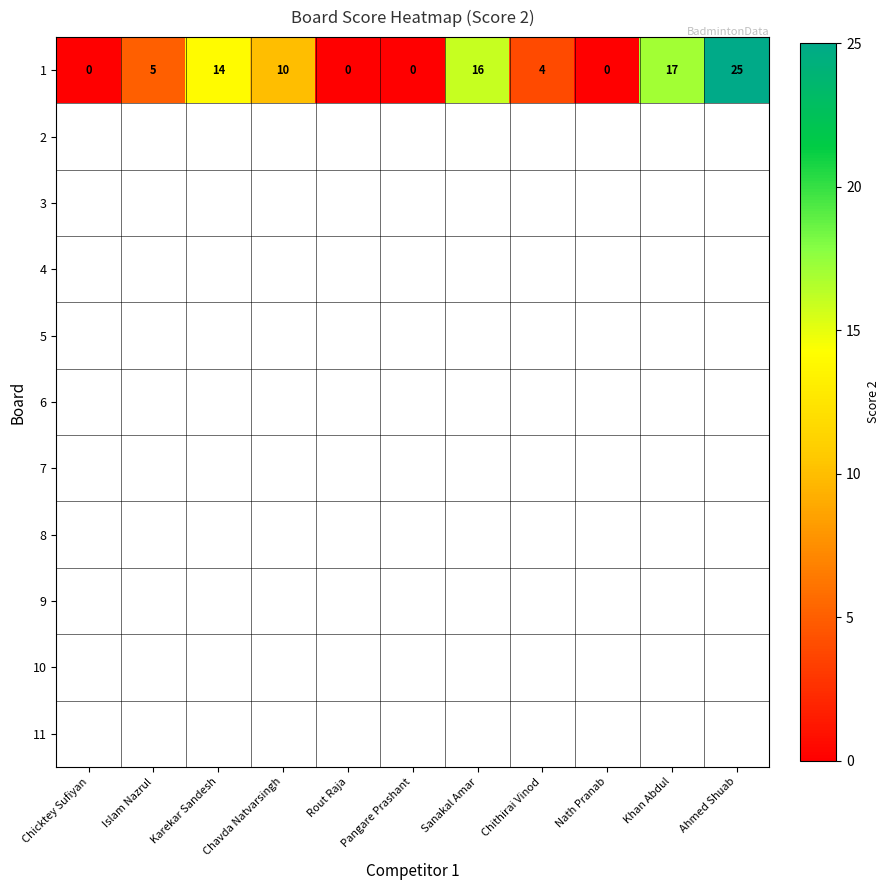

List the labels in order of value, largest first.

Ahmed Shuab, Khan Abdul, Sanakal Amar, Karekar Sandesh, Chavda Natvarsingh, Islam Nazrul, Chithirai Vinod, Chicktey Sufiyan, Rout Raja, Pangare Prashant, Nath Pranab